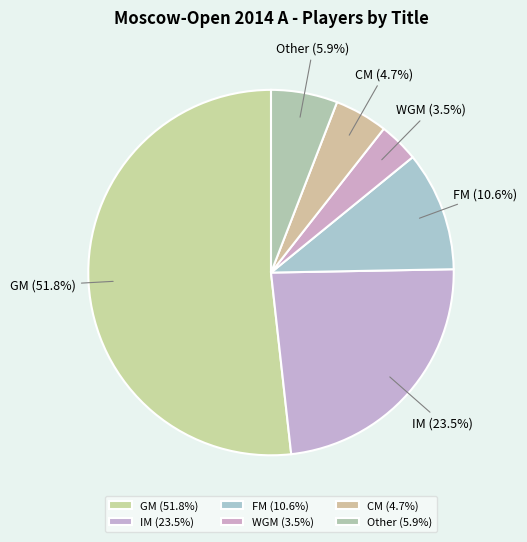

Which slice is the largest?

GM